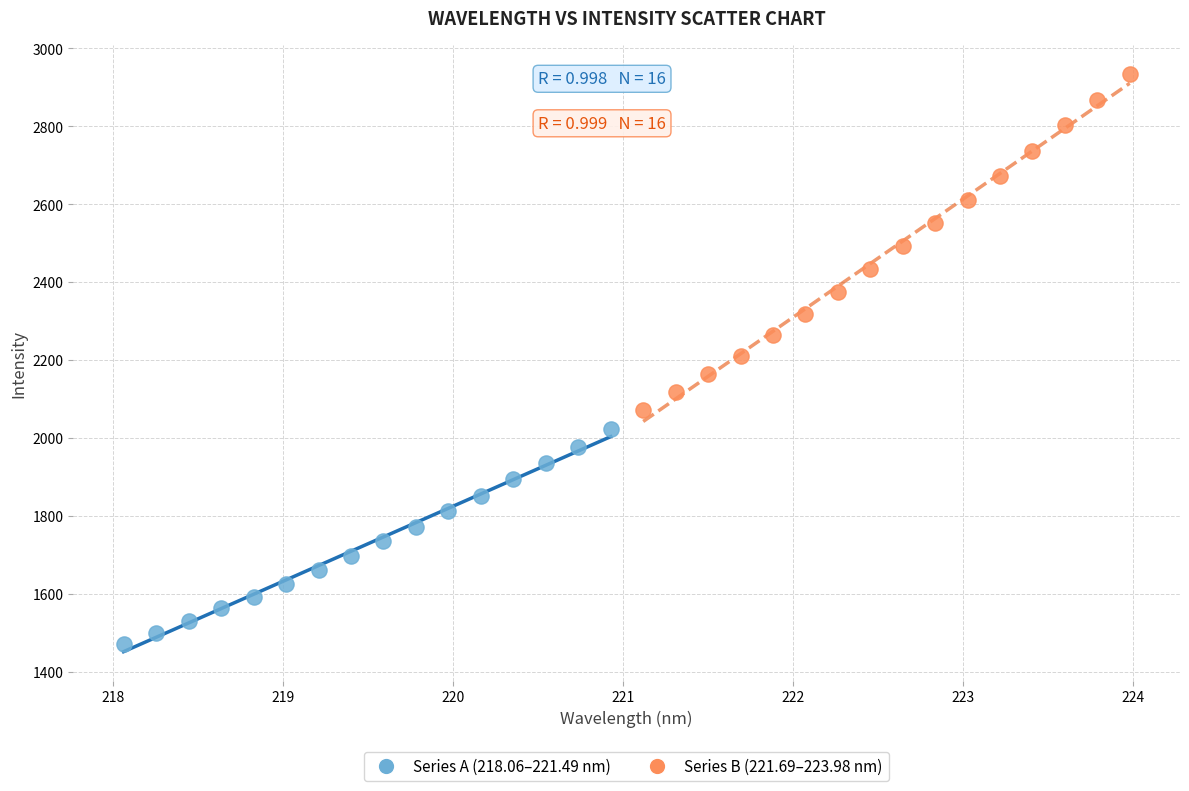

Which series has the widest spread of Y values?

Series B (221.69–223.98 nm)